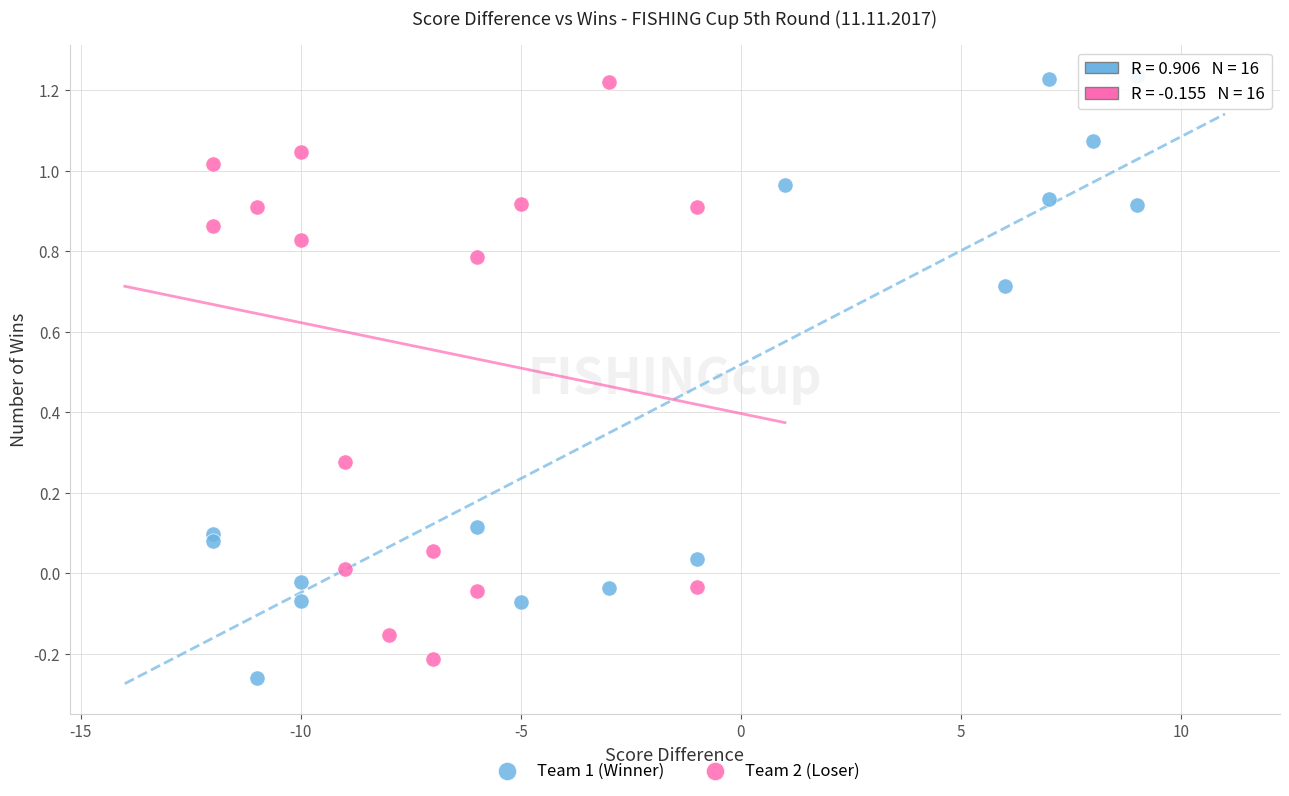

Which series reaches the minimum Y coordinate?

Team 1 (Winner)